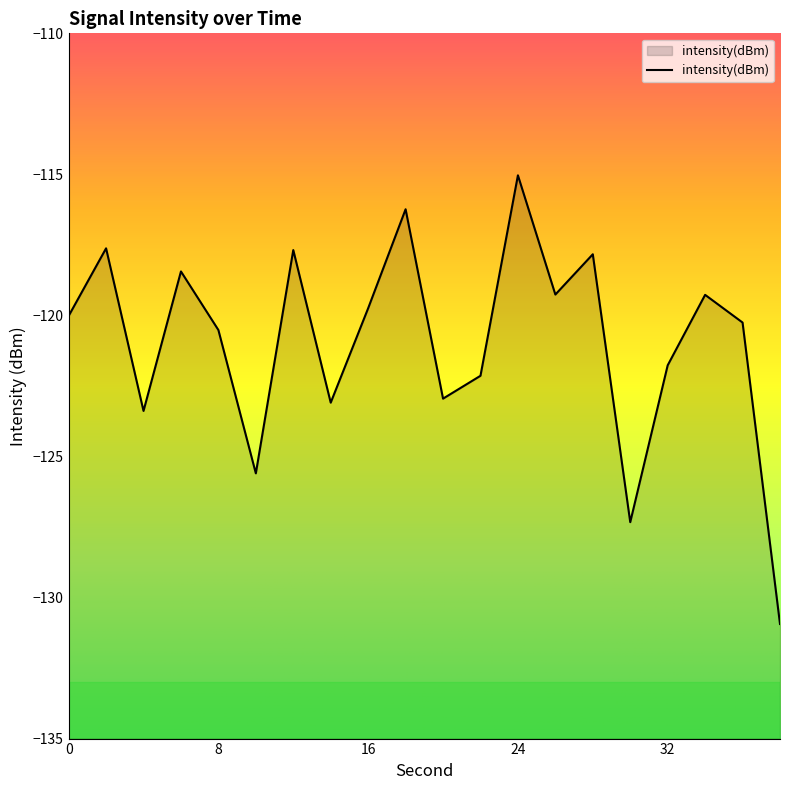

True or false: there are more than 2 points higher than both neighbors.

True